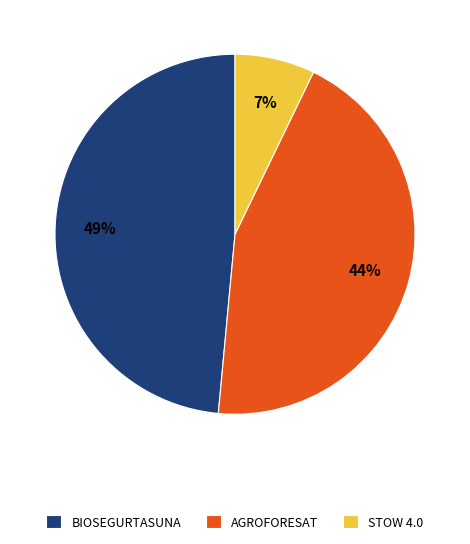

Which has a higher value, BIOSEGURTASUNA or STOW 4.0?

BIOSEGURTASUNA